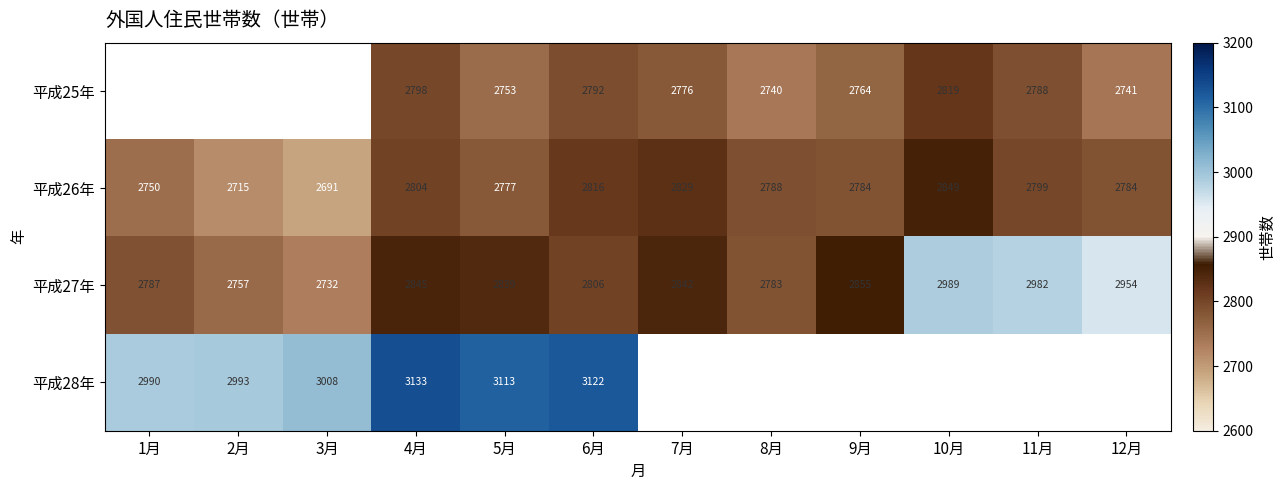

What is the maximum value shown in the chart?

3133.0